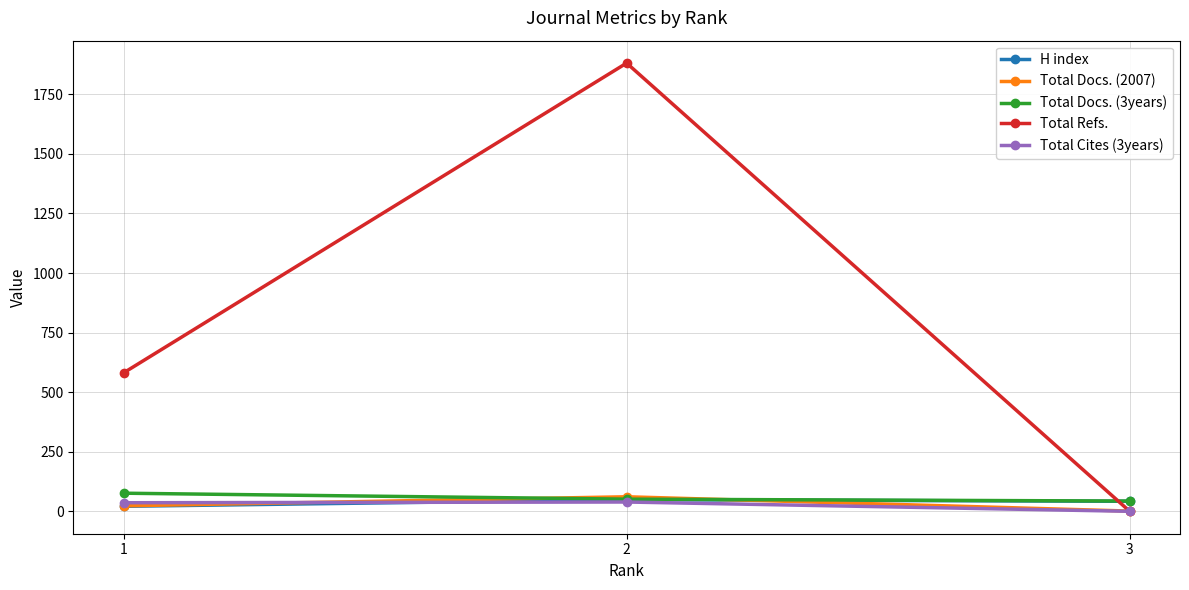

Which category has the highest value across all series?

2